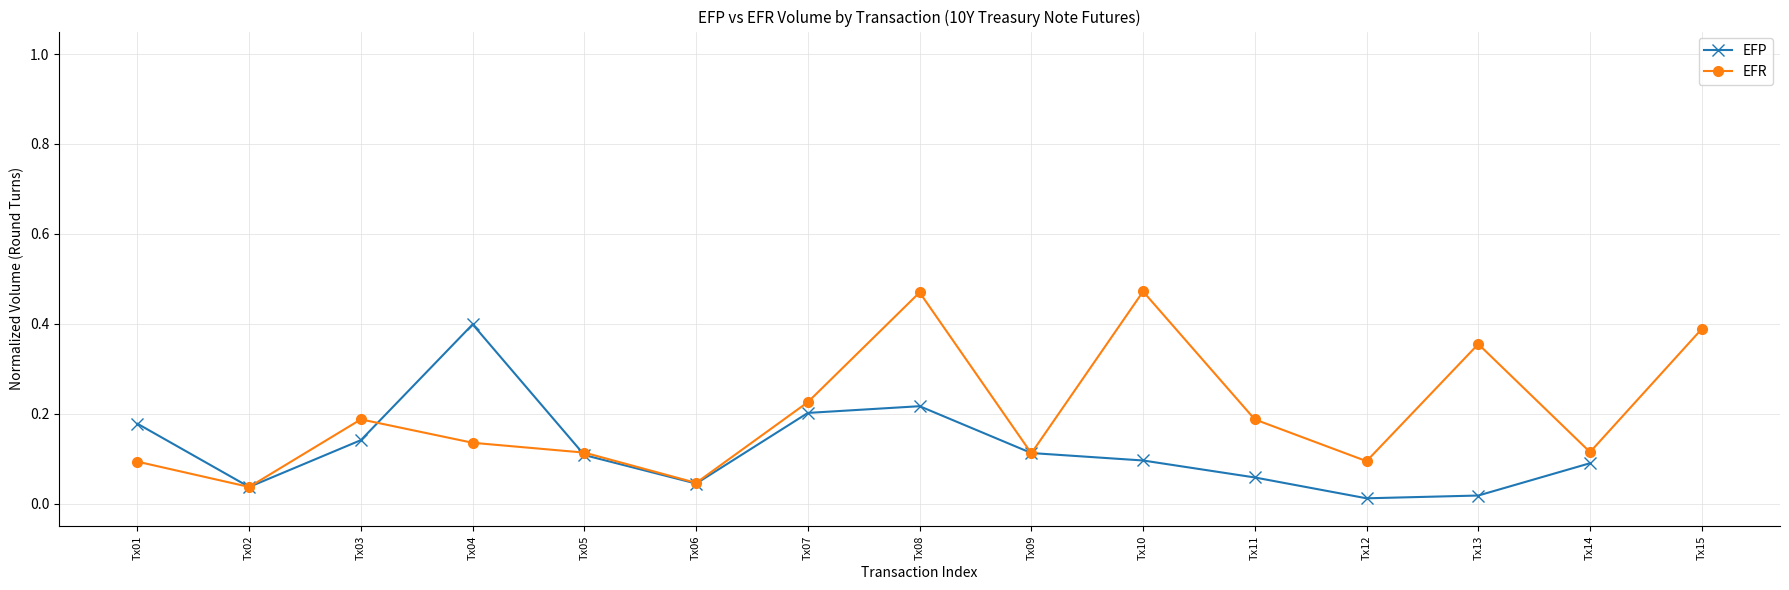

List the series in order of their peak value, highest first.

EFR, EFP